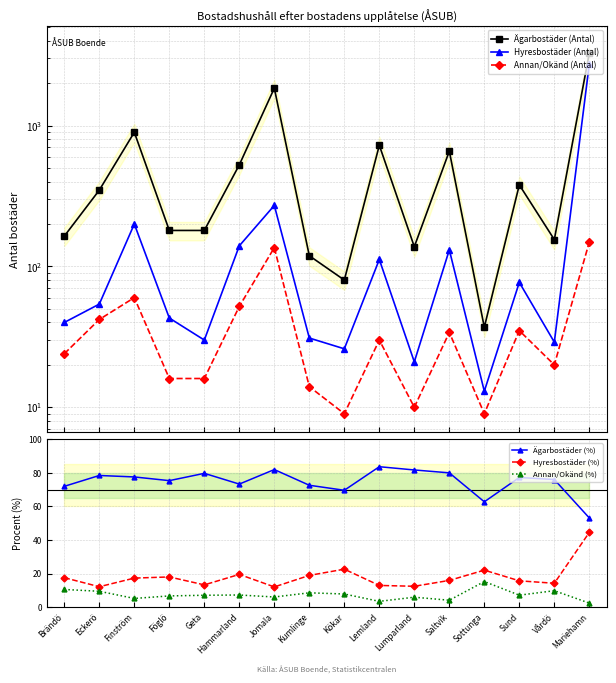

True or false: Annan/Okänd (%) has more than 1 points higher than both neighbors.

True